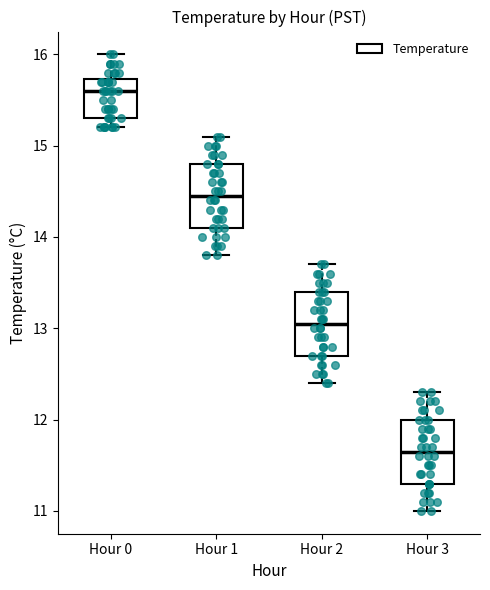

Which box's median line is the lowest?

Hour 3